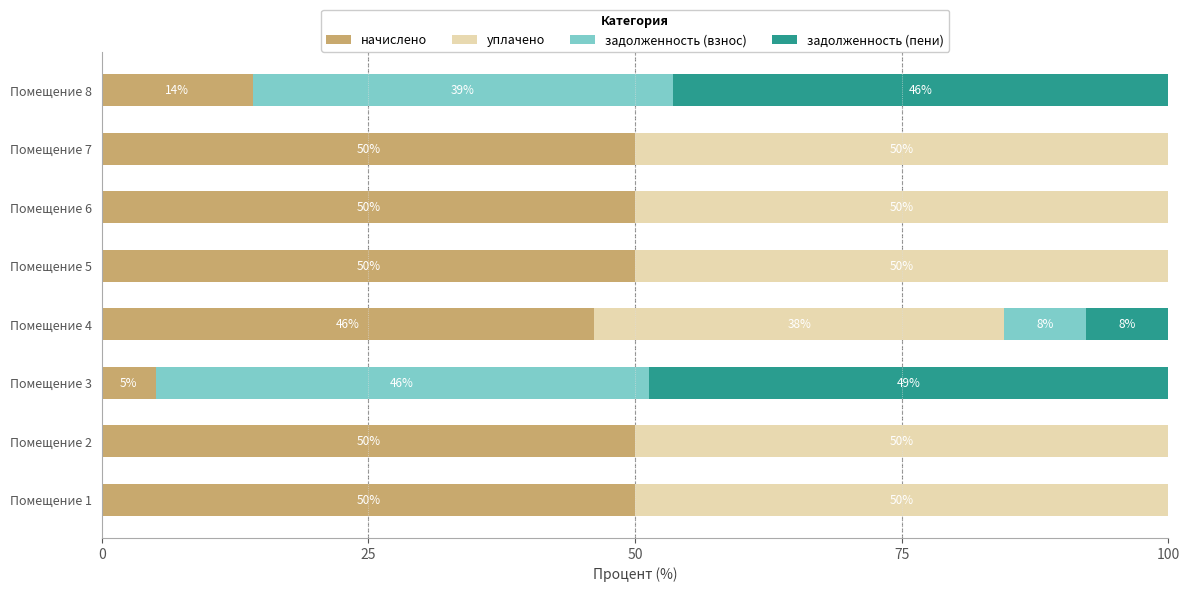

Where is начислено nearest to the value 27?

Помещение 8